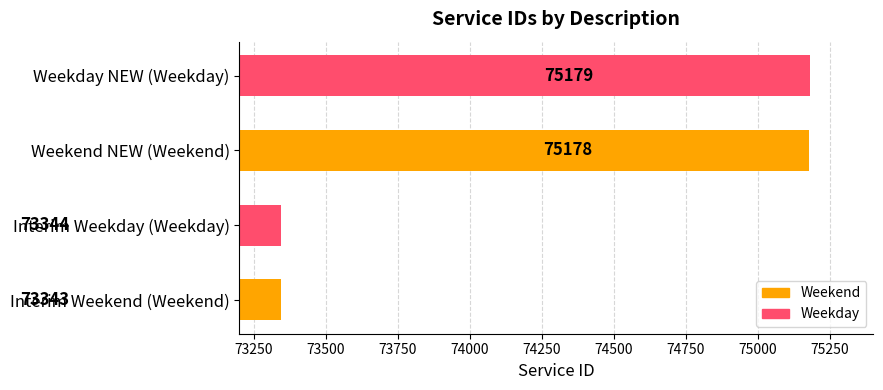

Reading top to bottom, list all the values displayed in this chart.

75179	75178	73344	73343